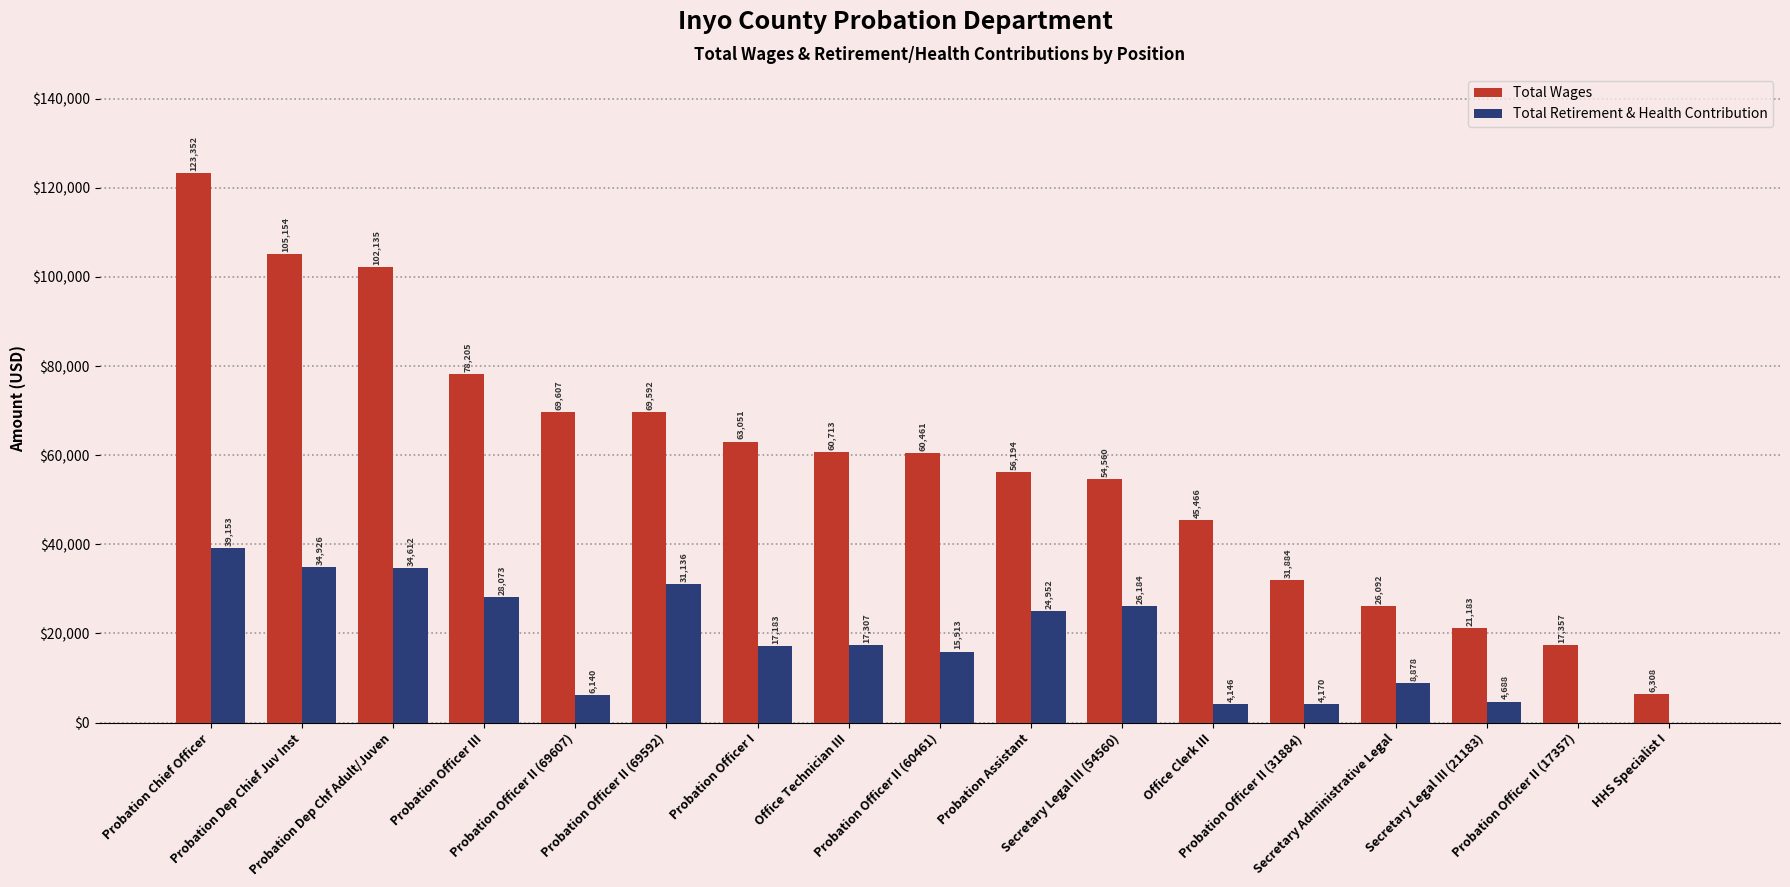

What is the average value of the Total Wages series?

58313